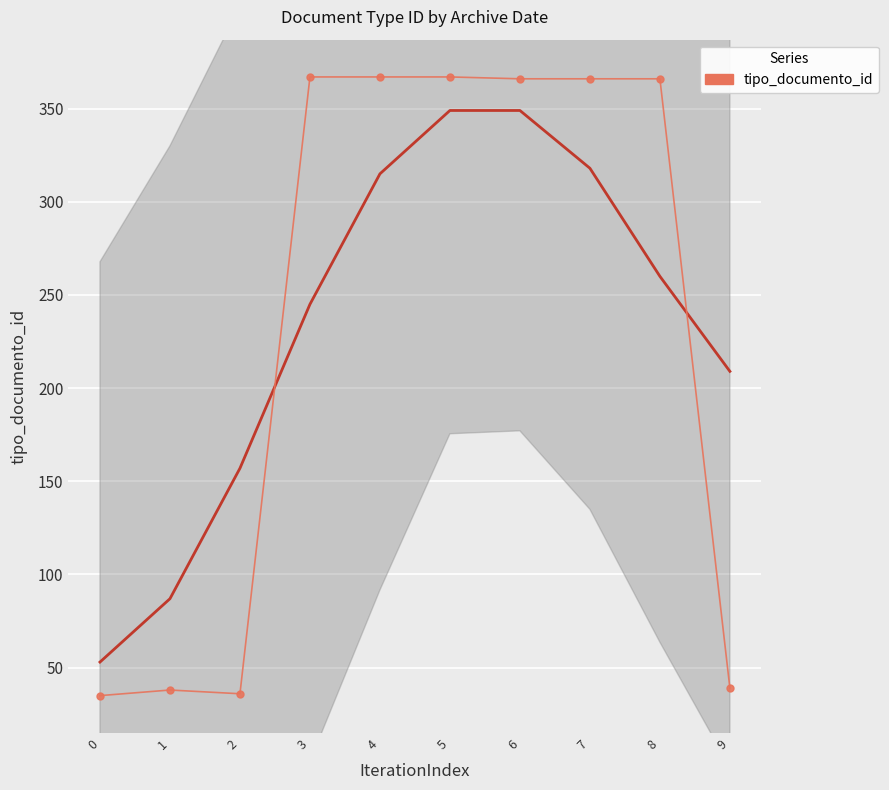

What is the value of the 1st point from the left?

35